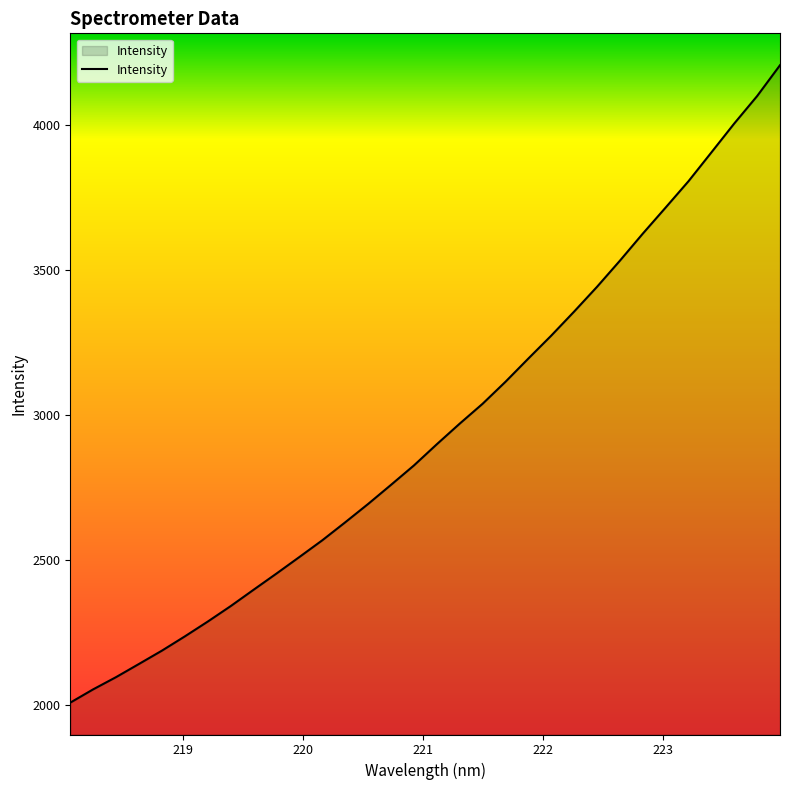

What is the greatest value displayed?

4207.8